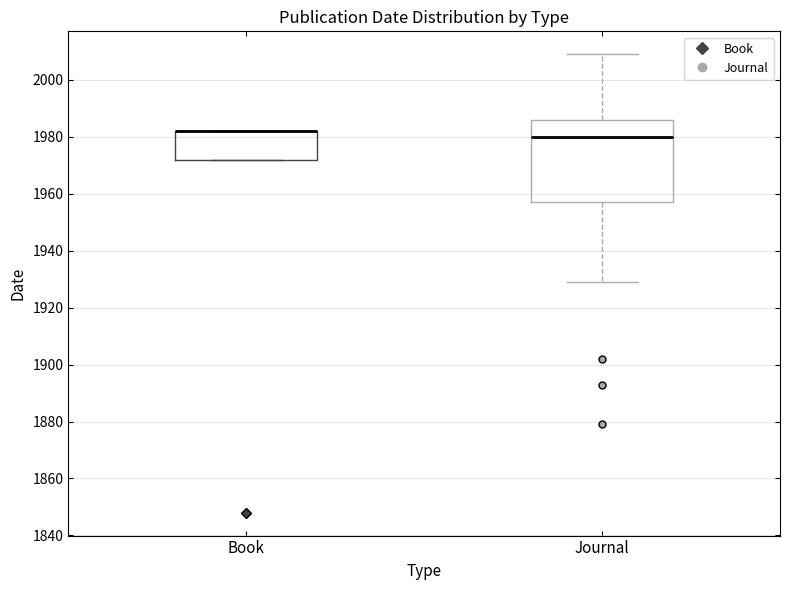

Reading left to right, read every box against the y-axis: the position of its median line, the range the box covers, and the ends of its whiskers. The values are not printed on the chart, so give them approximately, as read against the axis.

Book: median 1982 (drawn on the box's upper edge), box 1972 to 1982, whiskers 1972 to 1982
Journal: median 1980, box 1958 to 1986, whiskers 1930 to 2010